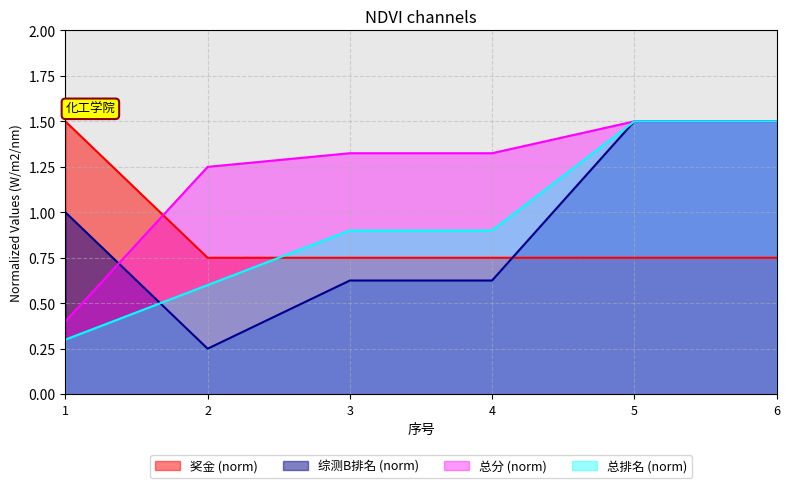

What is the value of the 总分 point at the 5th from the left?

1.5